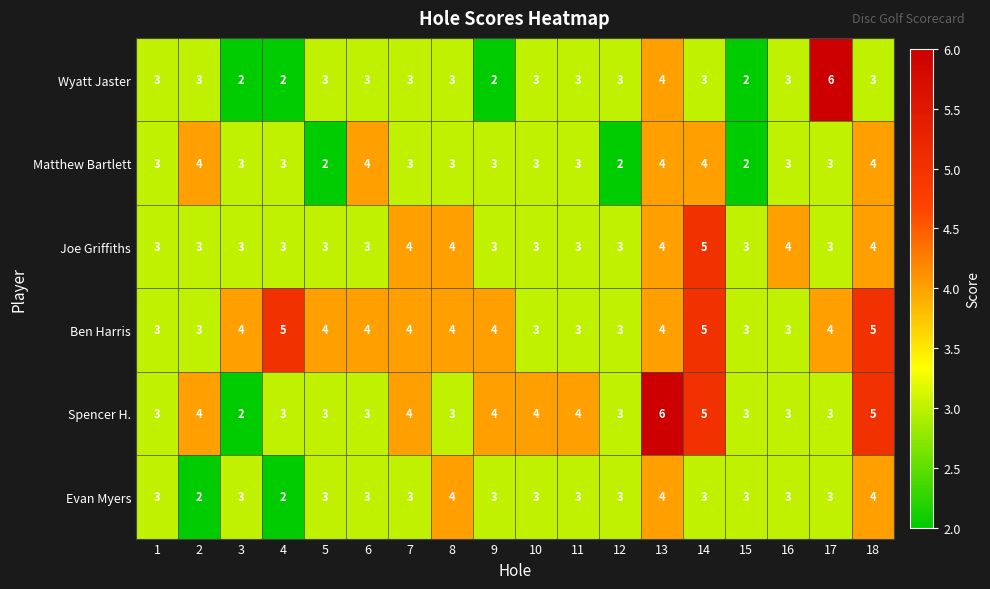

What is the difference between the highest and lowest values at 4?

3